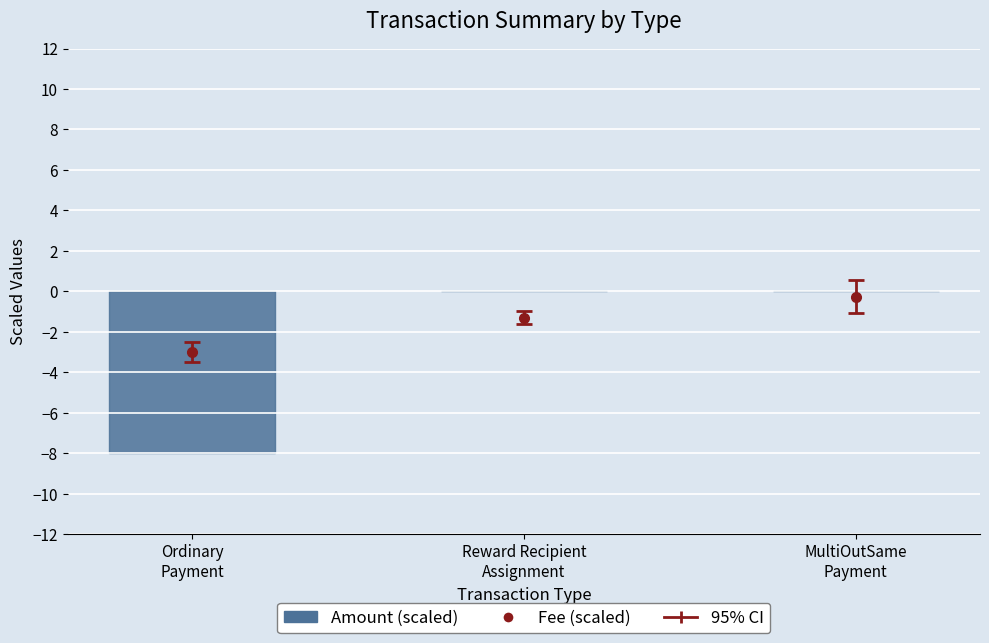

The chart shows a value of -5.1 at Reward Recipient
Assignment. True or false?

False